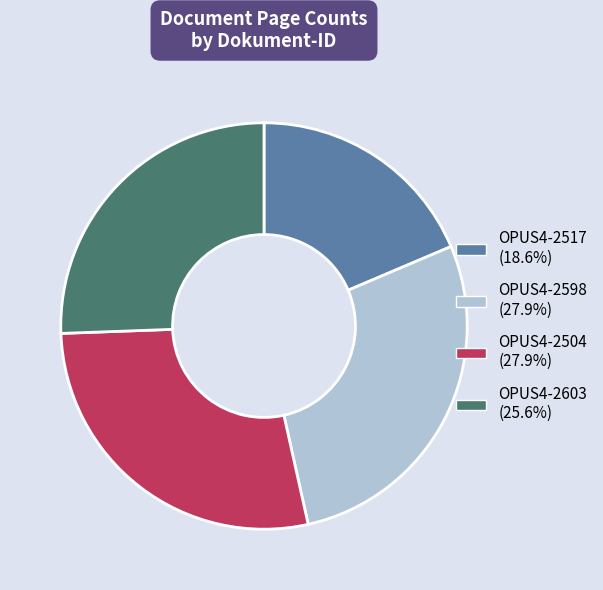

Which category has the smallest portion of the pie?

OPUS4-2517